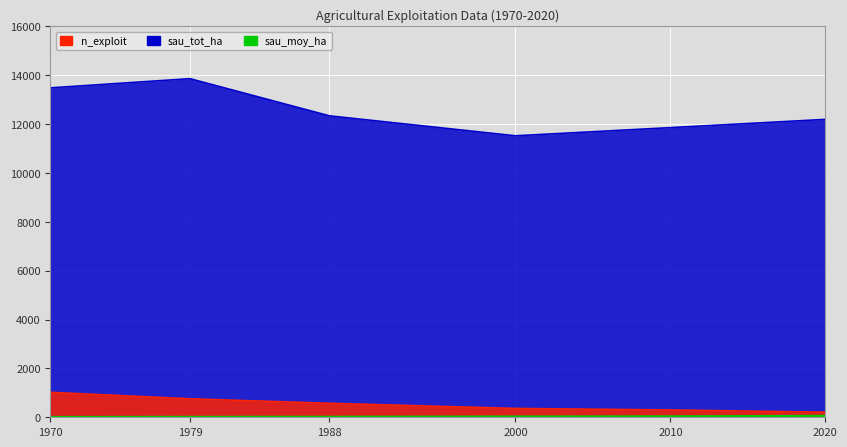

What is the difference between the maximum and minimum values in the sau_moy_ha series?

45.4